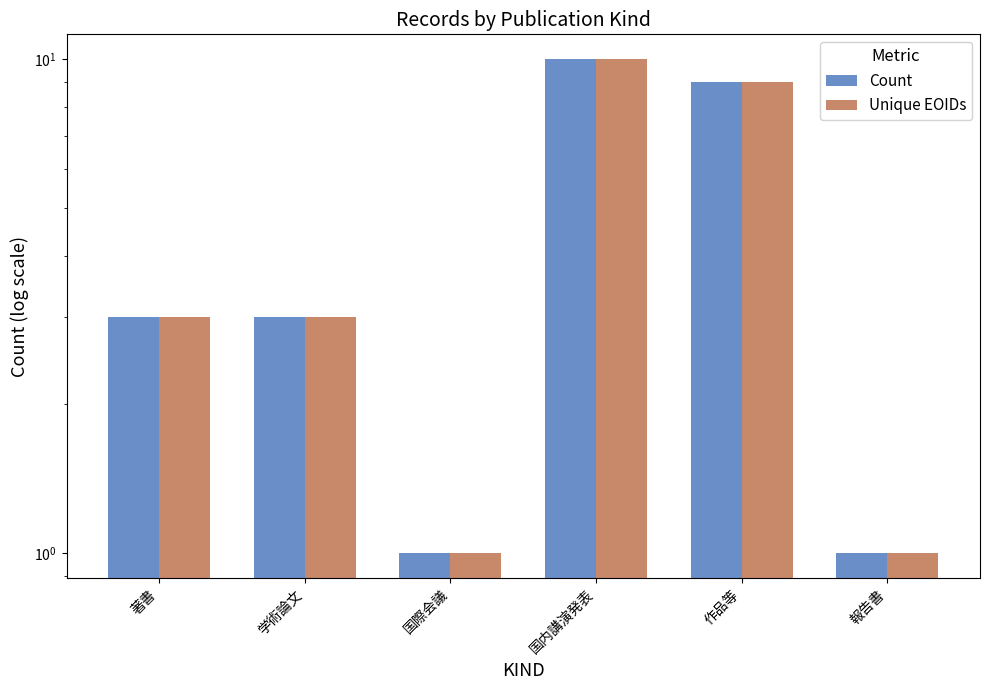

What is the difference between the maximum and second lowest values in the Count series?

9